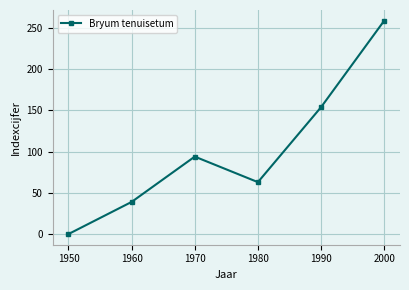

What is the change in value from 1970 to 1990?

+60